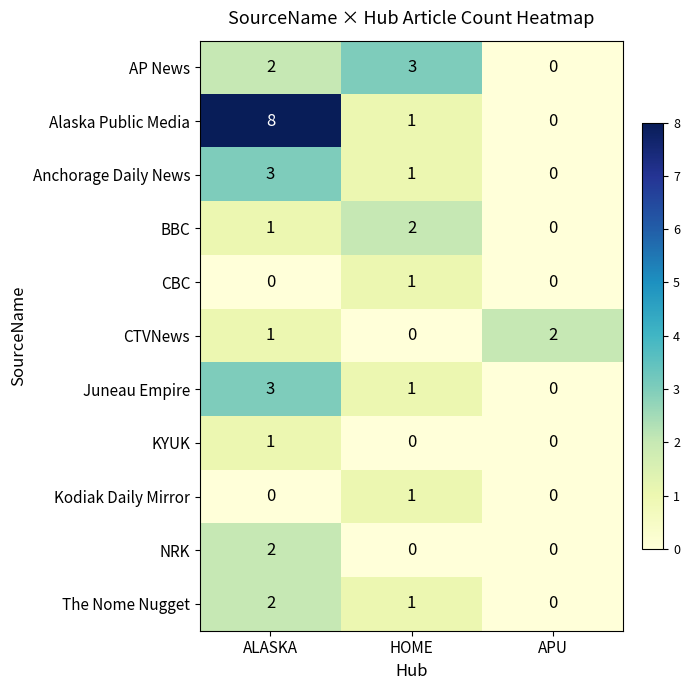

How many series are shown in this chart?

11